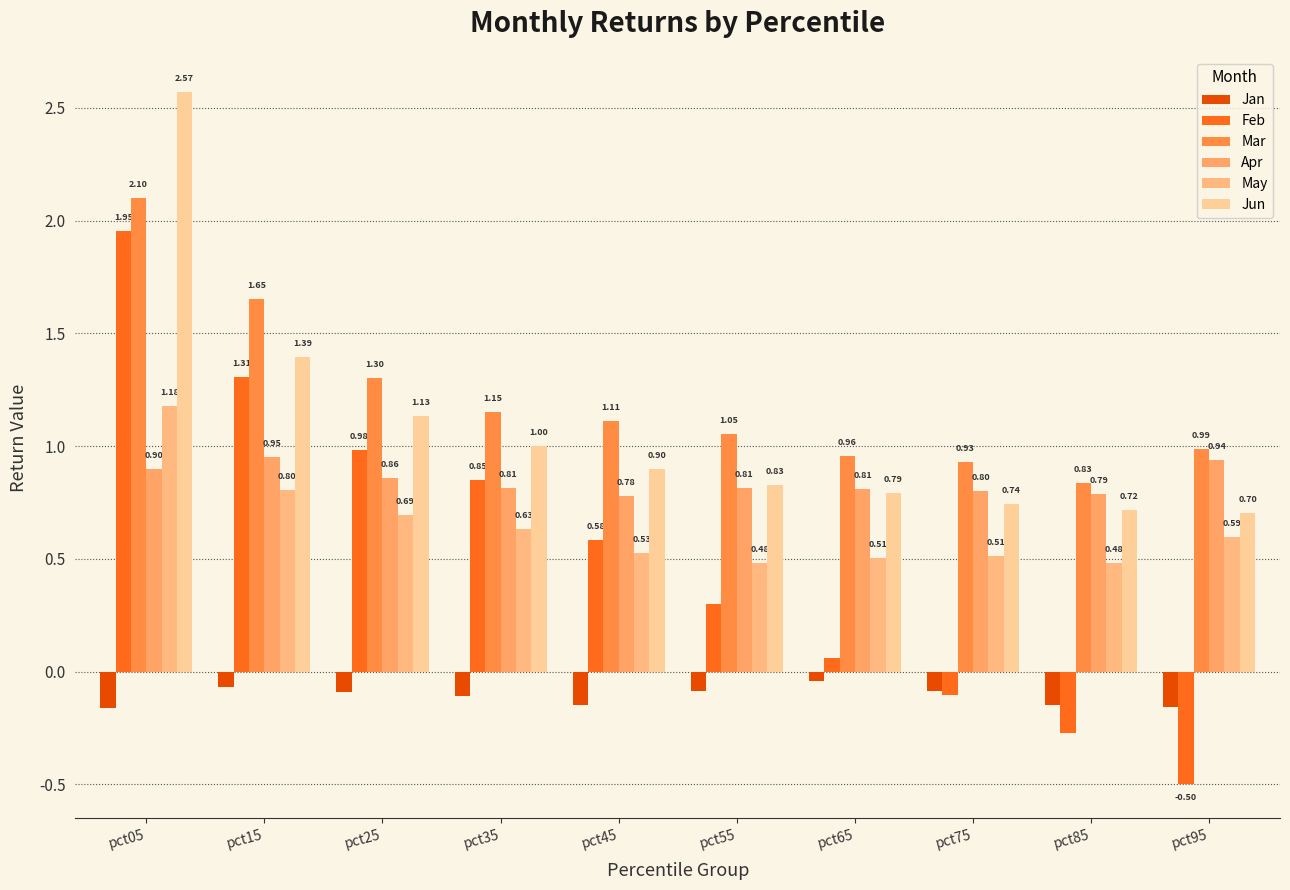

What is the sum of all Feb values?

5.2